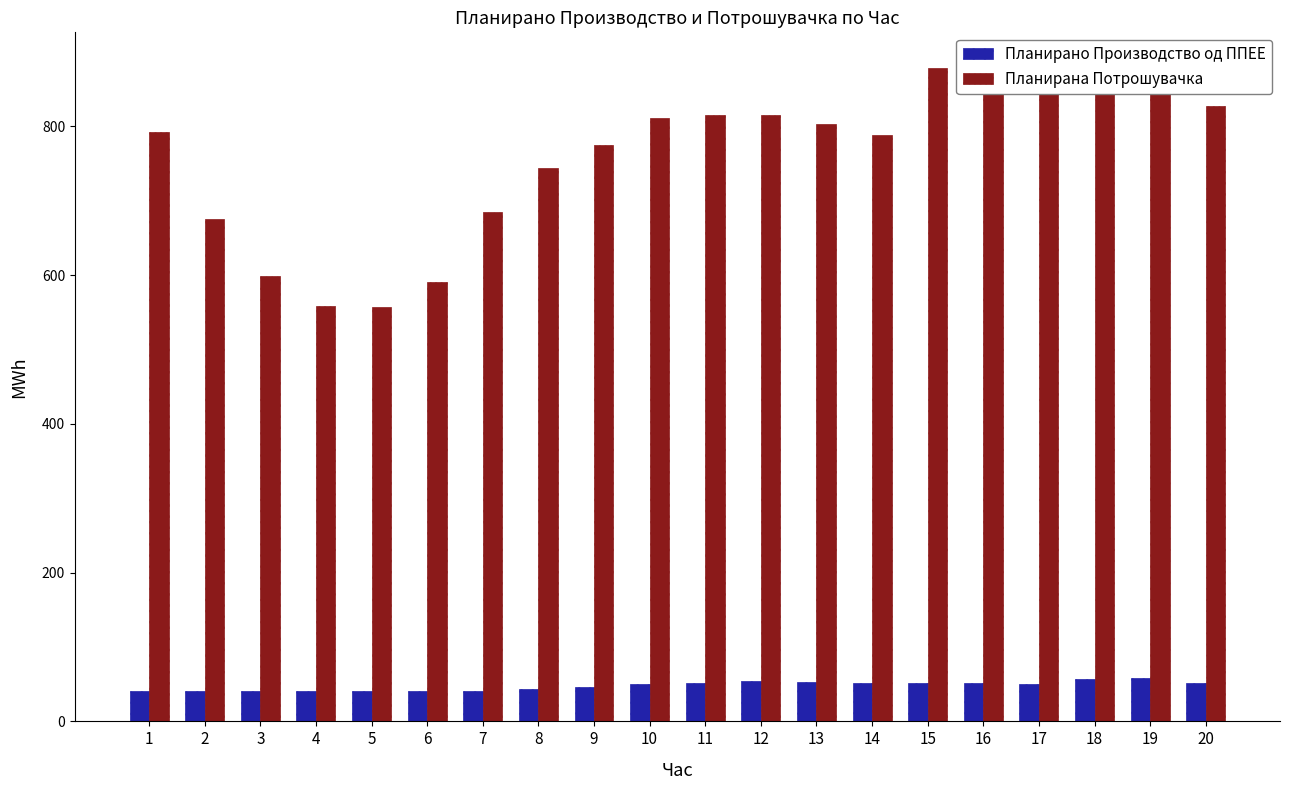

Reading left to right, list all the values displayed in this chart.

Планирано Производство од ППЕЕ: 40.3	40.5	40.5	40.6	40.6	40.7	40.7	43.2	46.8	49.7	51.6	53.7	52.7	51.9	51.6	51.6	50.3	57.2	57.8	52.1
Планирана Потрошувачка: 792.5	675.9	599.4	558.9	557.0	590.9	684.9	744.4	774.8	811.7	815.7	815.5	803.2	789.0	877.9	882.4	869.0	871.6	845.4	827.0